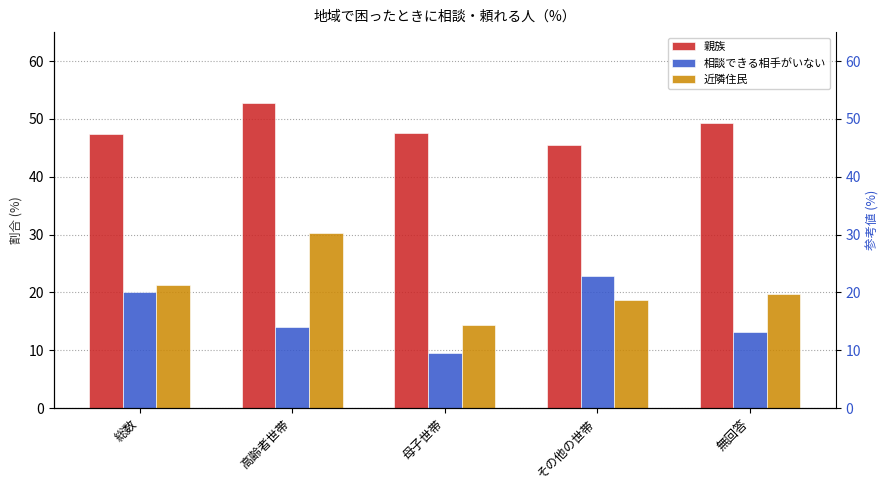

Which series has the largest range (max minus min)?

近隣住民